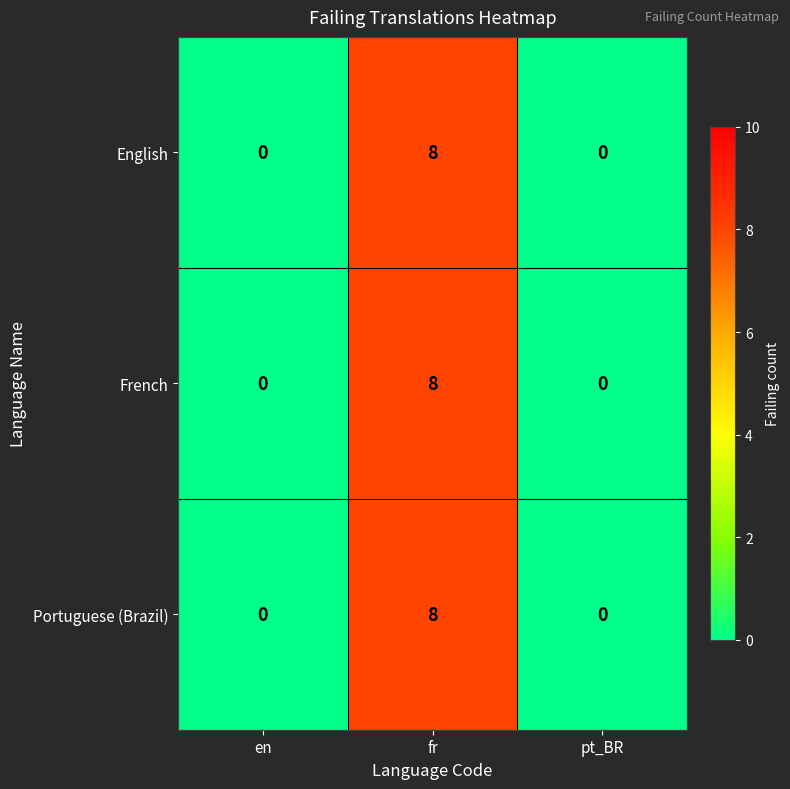

At which category does the chart reach its peak across all series?

fr